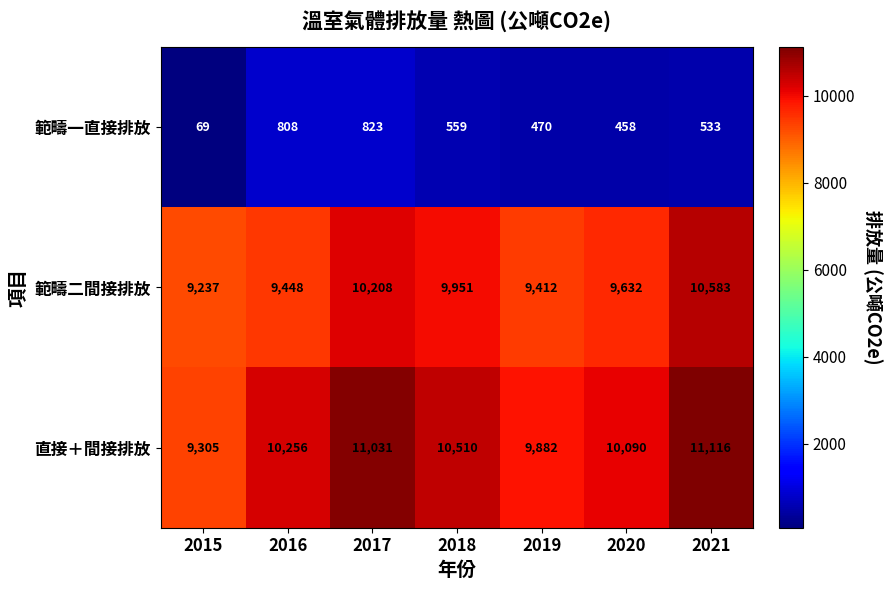

What is the difference between the highest and lowest values at 2021?

10583